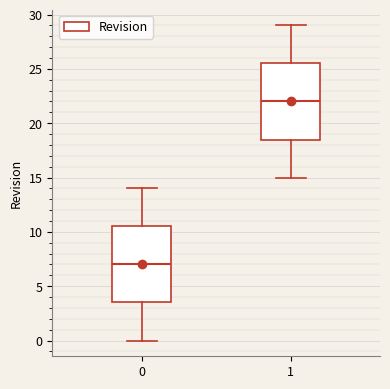

Reading left to right, transcribe this box plot: for each box, give where its median line is, the range the box spans, and where its two whiskers end, as read against the y-axis. The values are not printed on the chart, so give them approximately, as read against the axis.

0: median 7.0, box 3.5 to 10.5, whiskers 0.0 to 14.0
1: median 22.0, box 18.5 to 25.5, whiskers 15.0 to 29.0